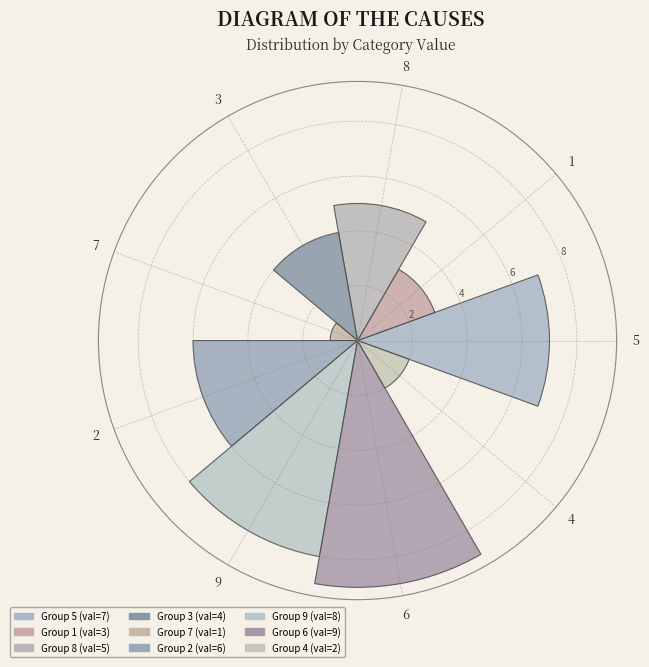

How many distinct data groups are displayed?

9